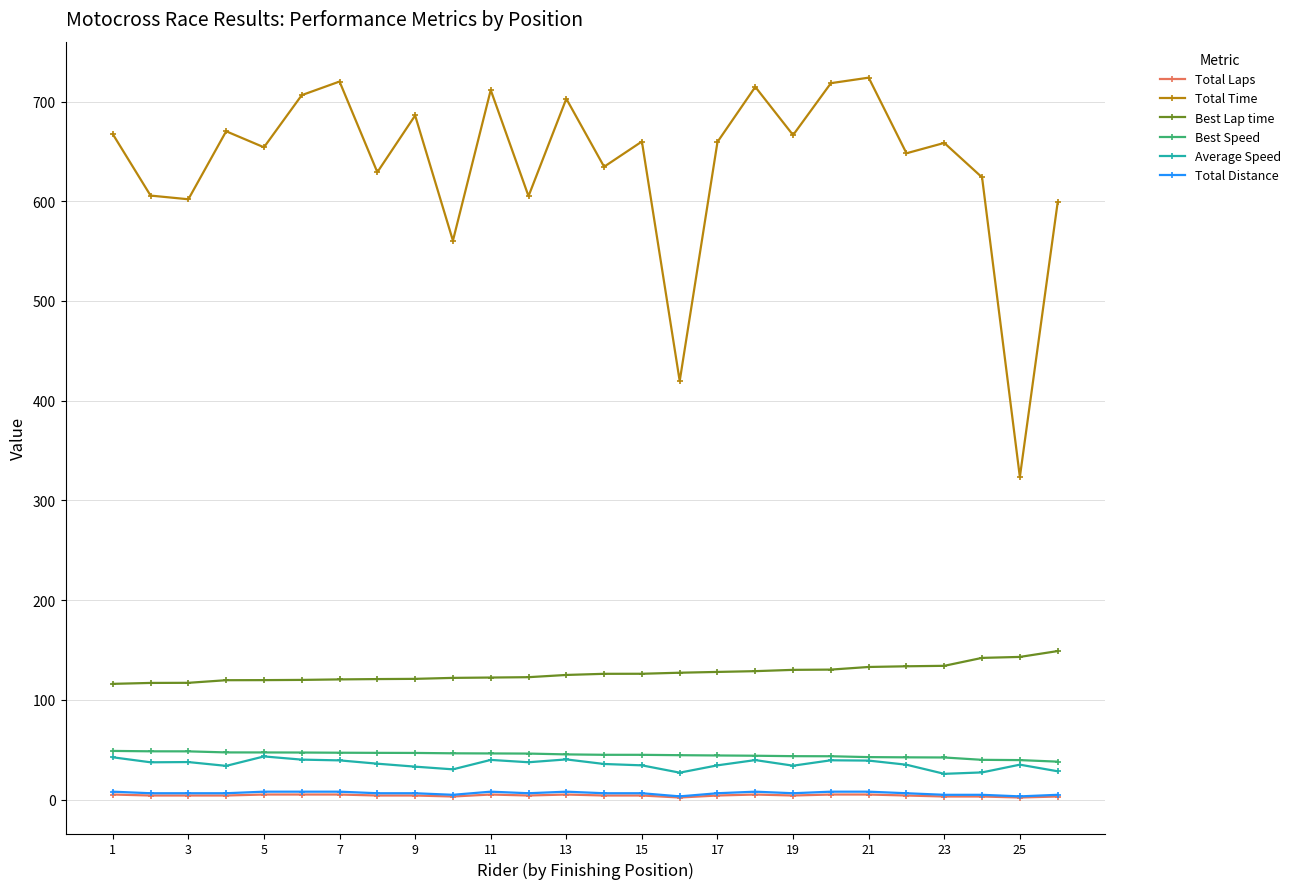

True or false: Total Time has more than 1 interior local peaks.

True